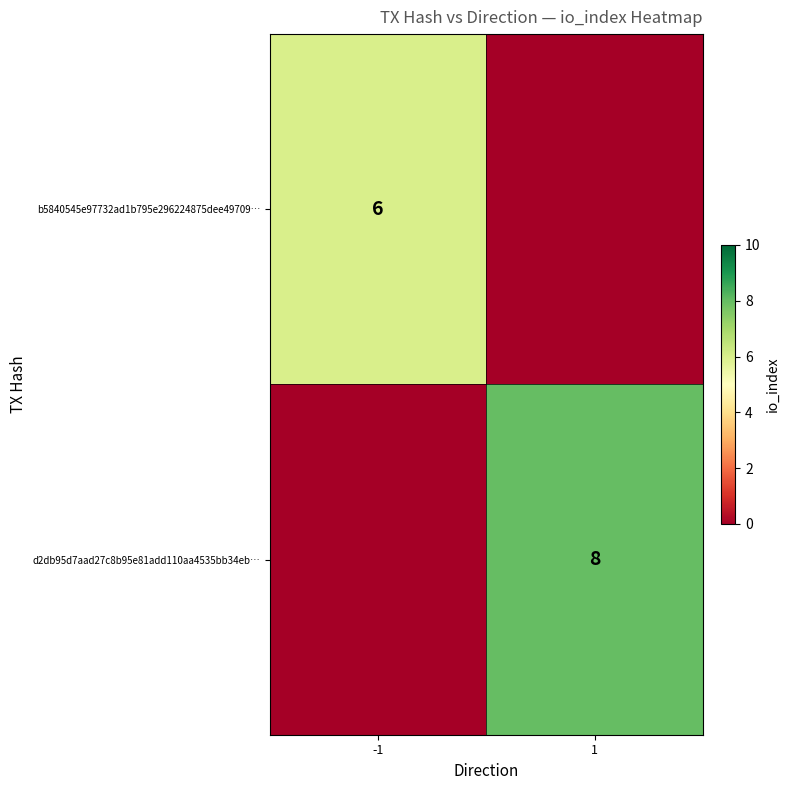

True or false: b5840545e97732ad1b795e296224875dee49709… has a value of 6 at -1.

True